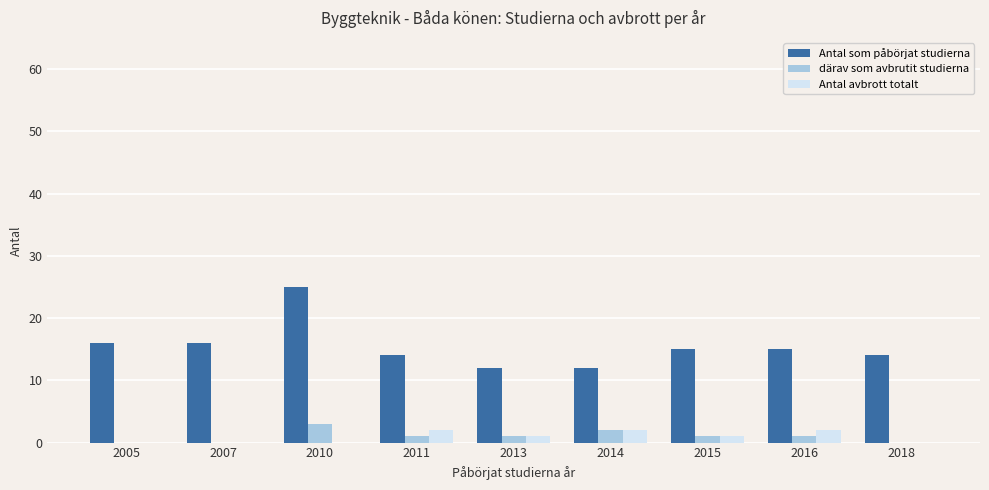

Which series has the largest total across all categories?

Antal som påbörjat studierna